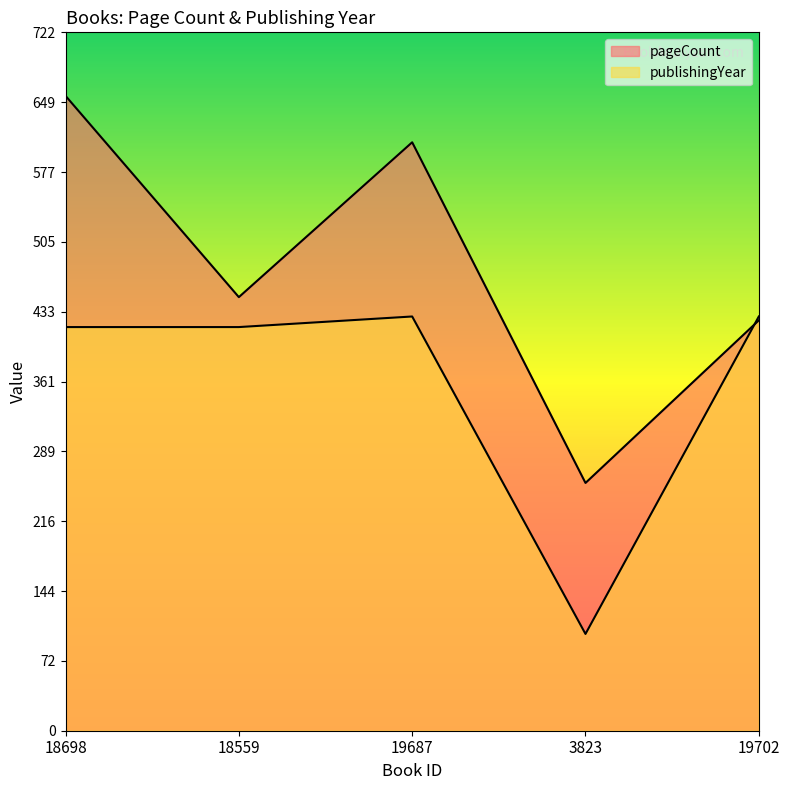

List the labels in order of pageCount value, smallest first.

3823, 19702, 18559, 19687, 18698